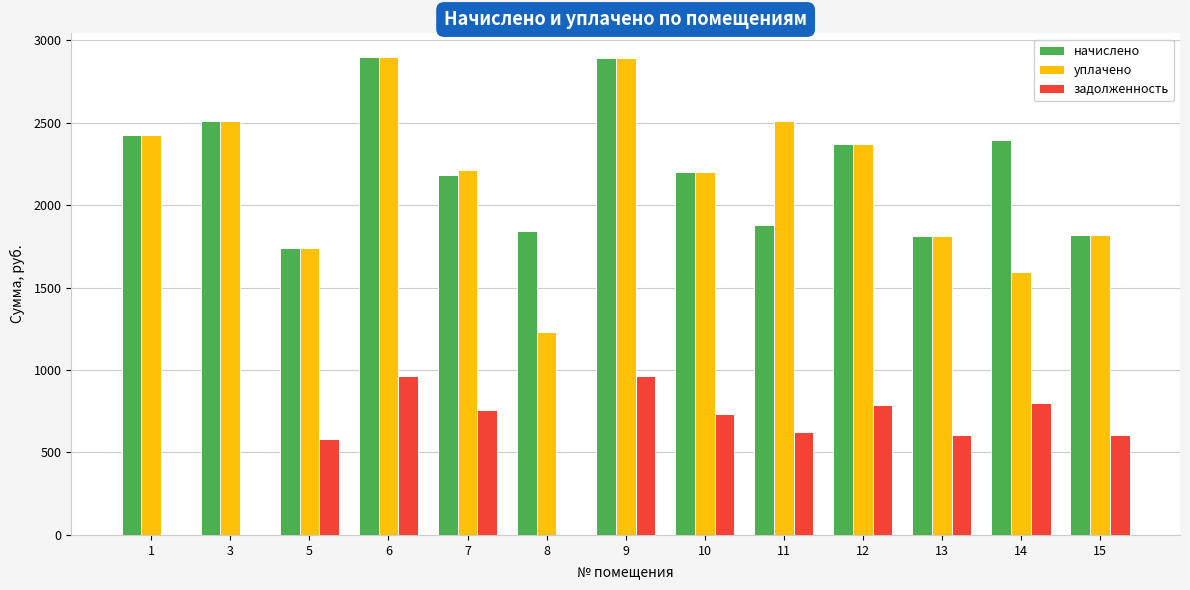

The value of задолженность at 10 is 1240.8. True or false?

False